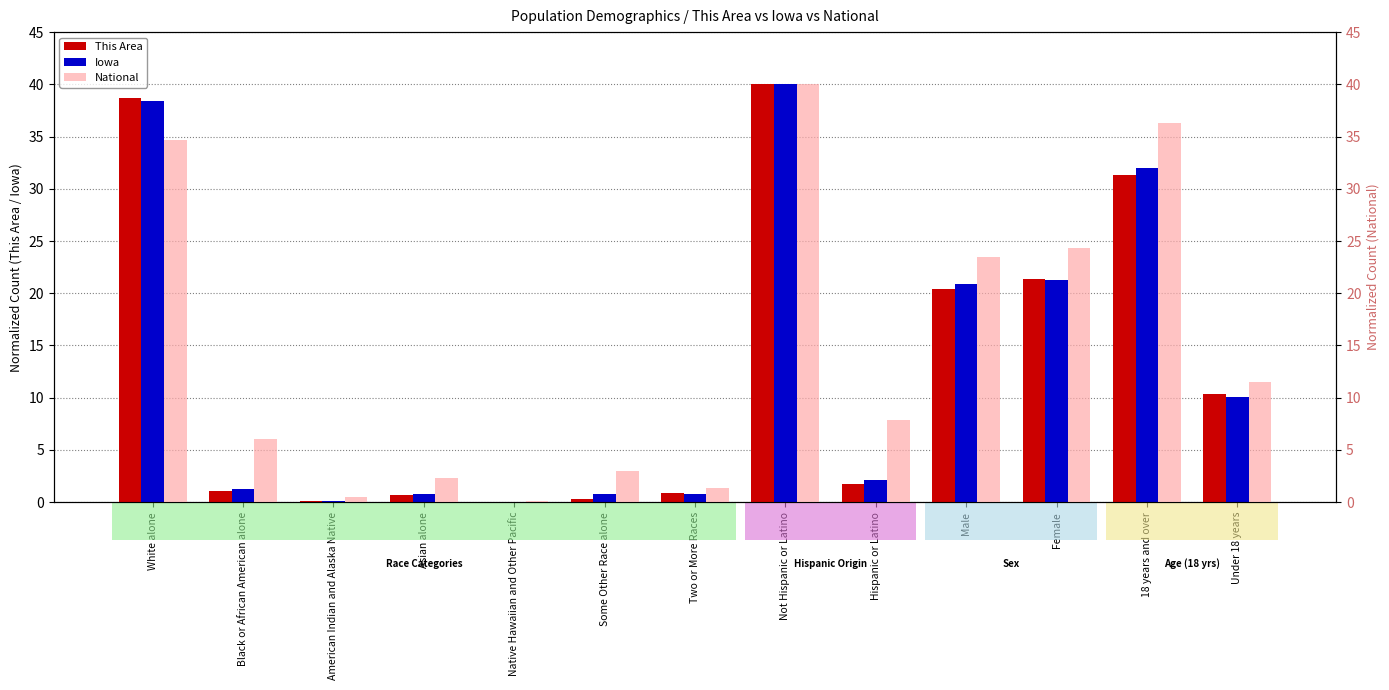

Does the chart contain any negative values?

No